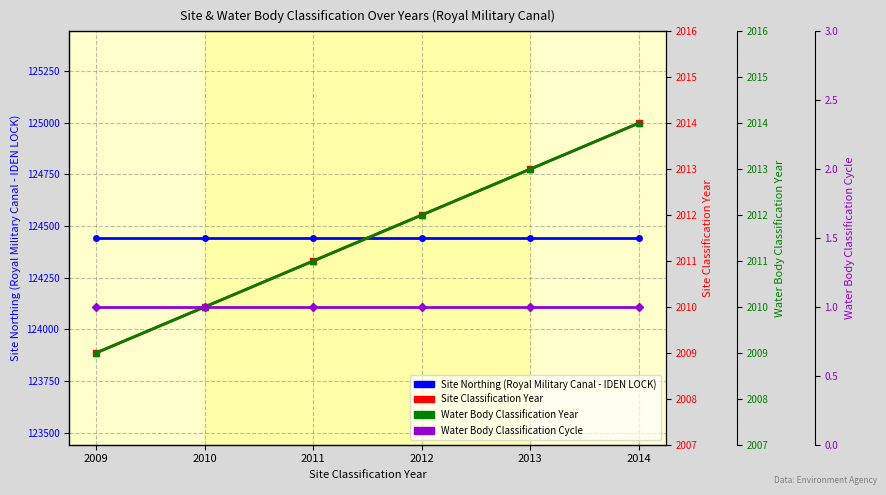

What is the value of the Site Classification Year point at the 4th from the left?

2012